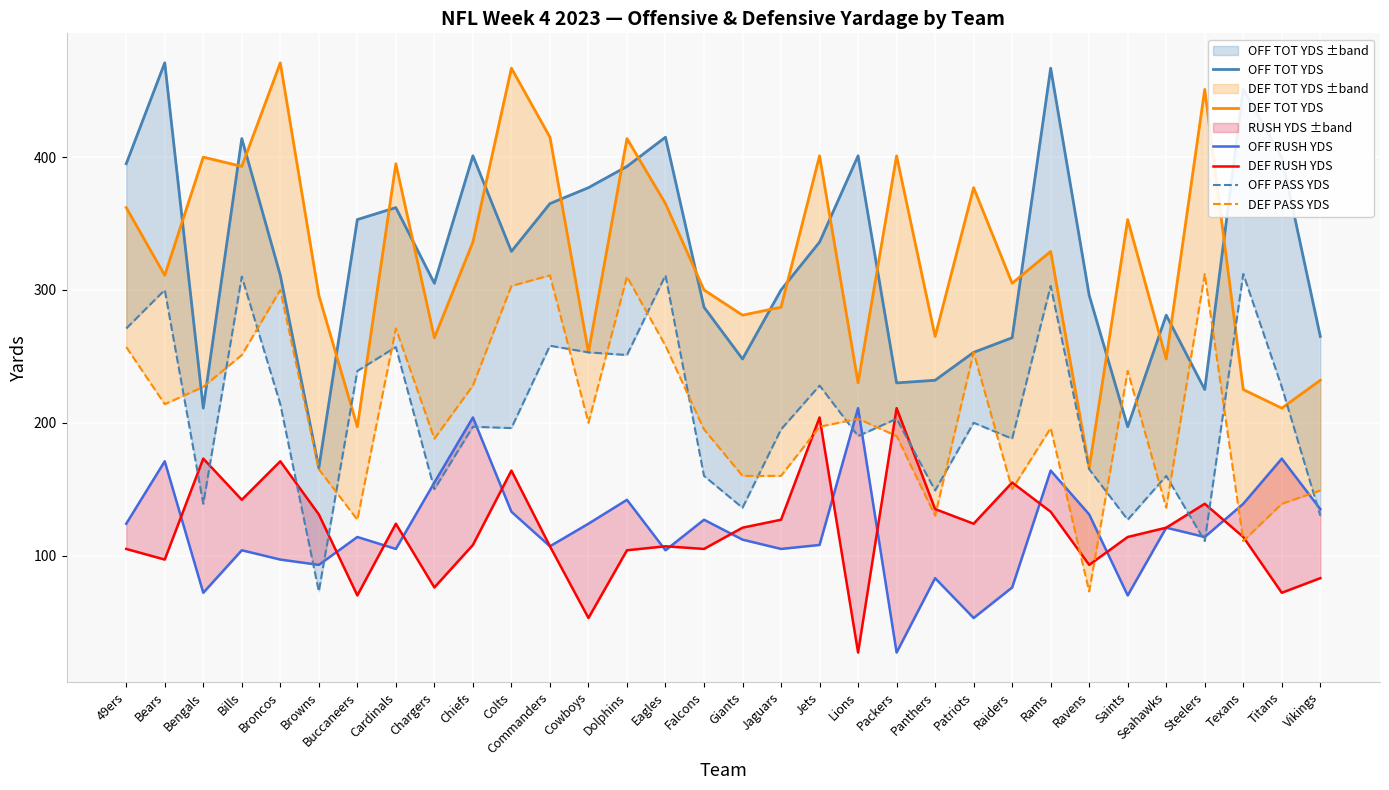

How many lines are shown in the chart?

6